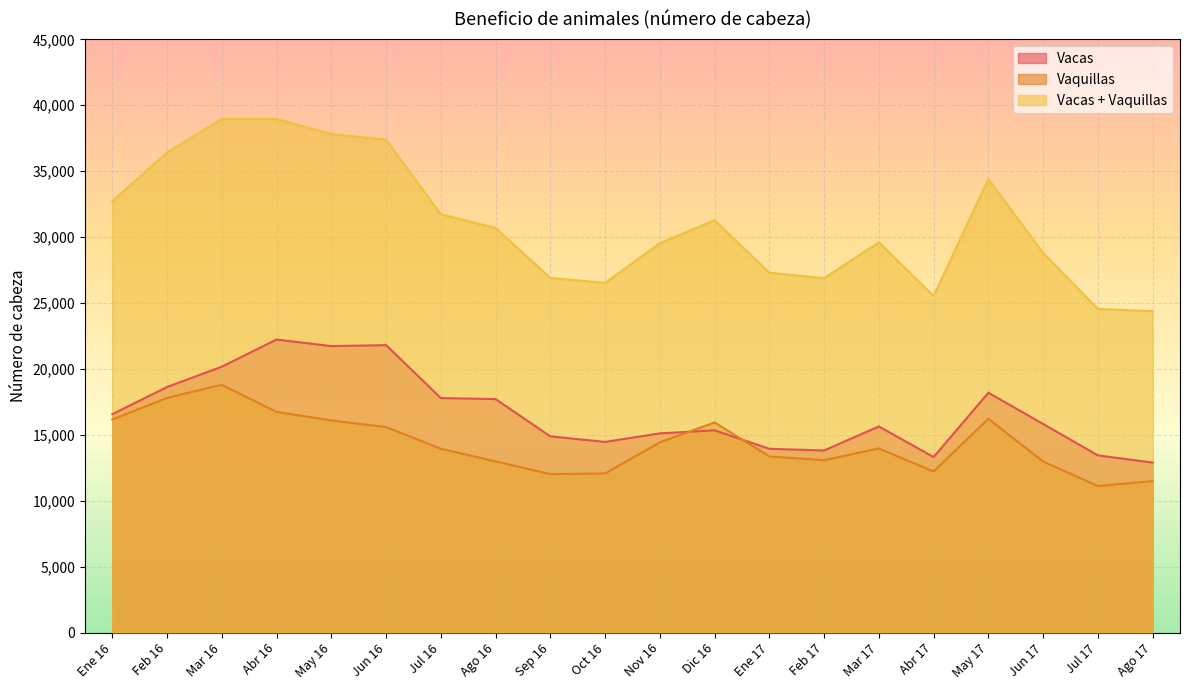

Which series has the largest range (max minus min)?

Vacas + Vaquillas